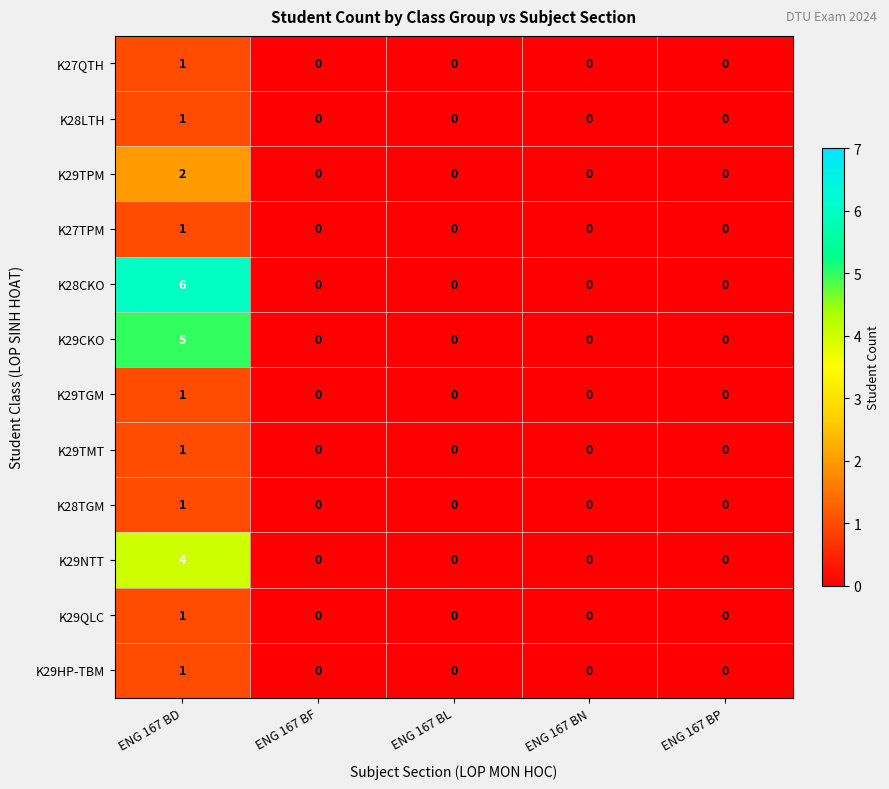

What is the greatest value displayed?

6